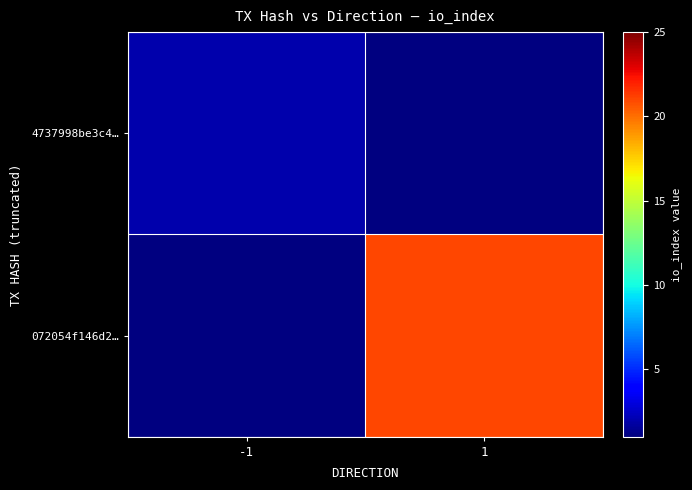

Which label corresponds to the smallest value in the chart?

-1